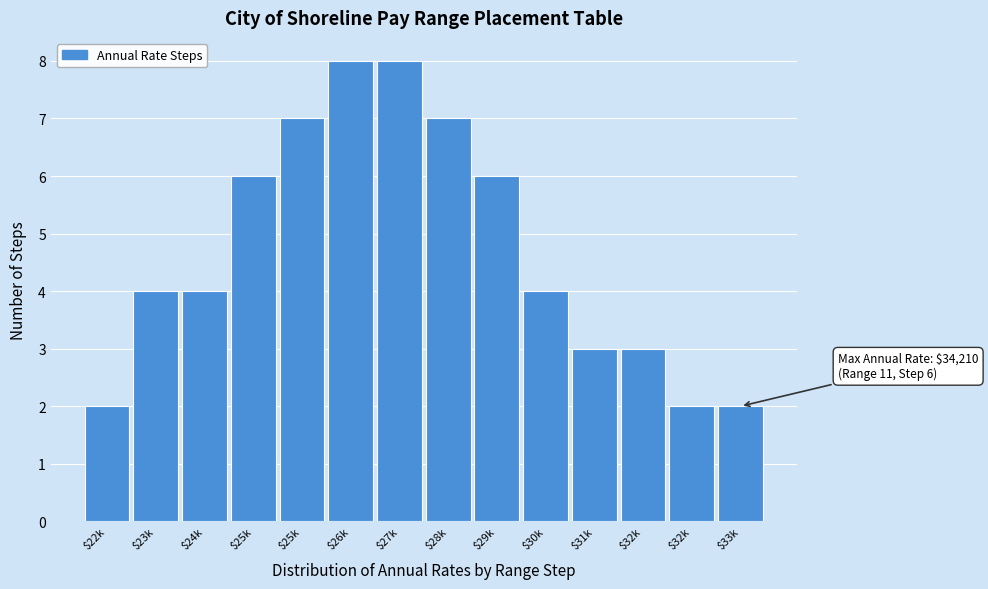

How many categories are shown in the chart?

14